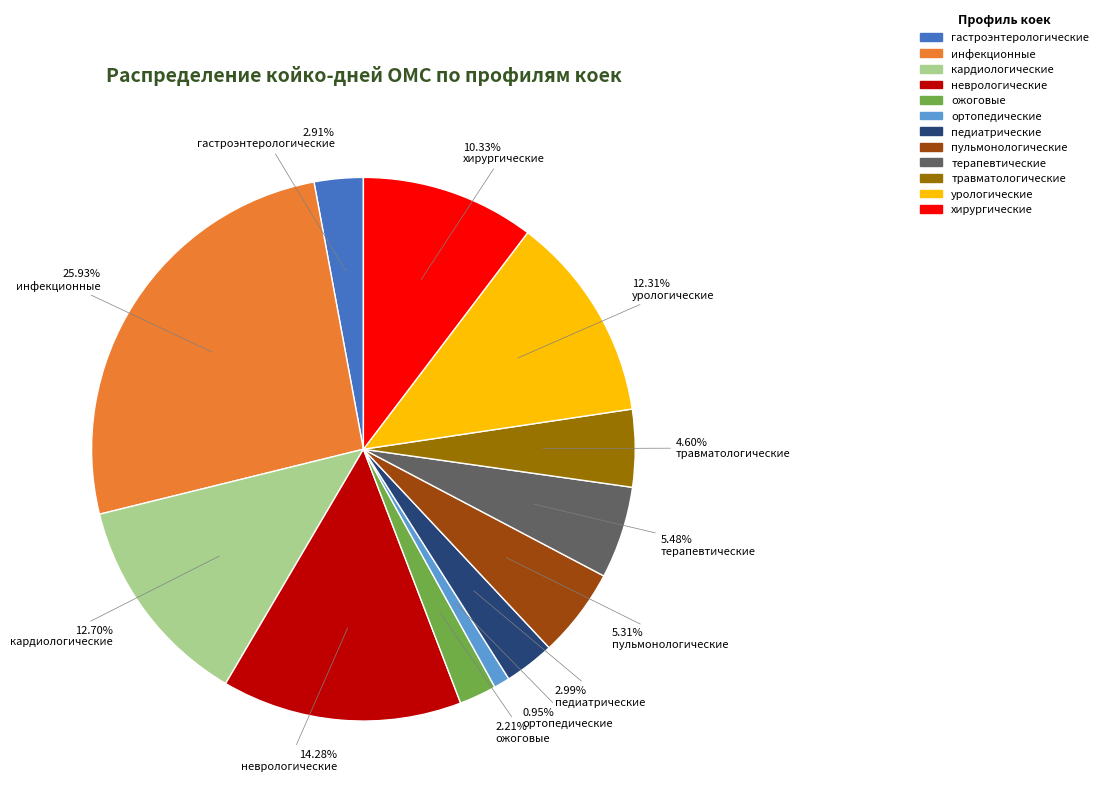

Combined, do пульмонологические and терапевтические account for over 50%?

No